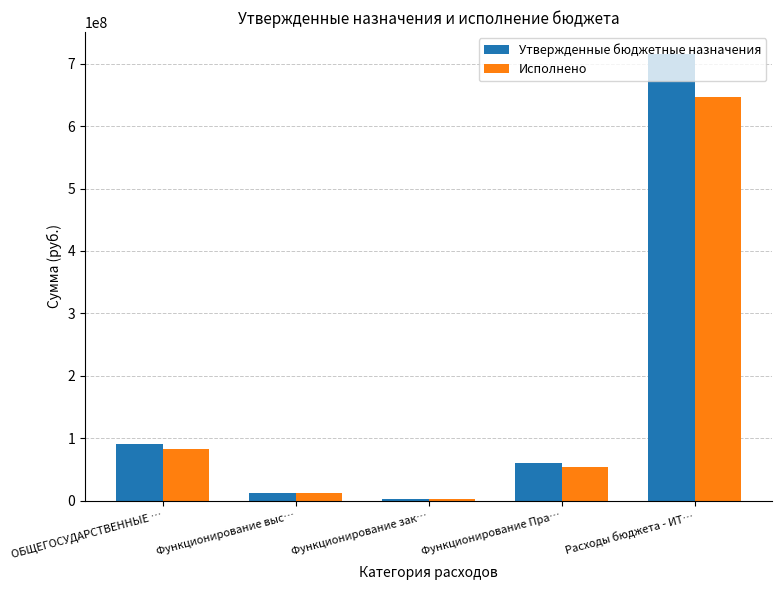

At which label does Утвержденные бюджетные назначения reach its peak?

Расходы бюджета - ИТ…